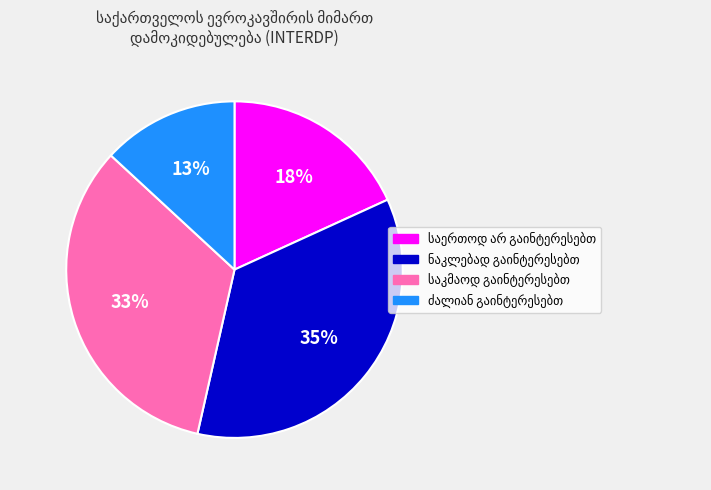

Is there any slice that represents more than half of the pie?

No